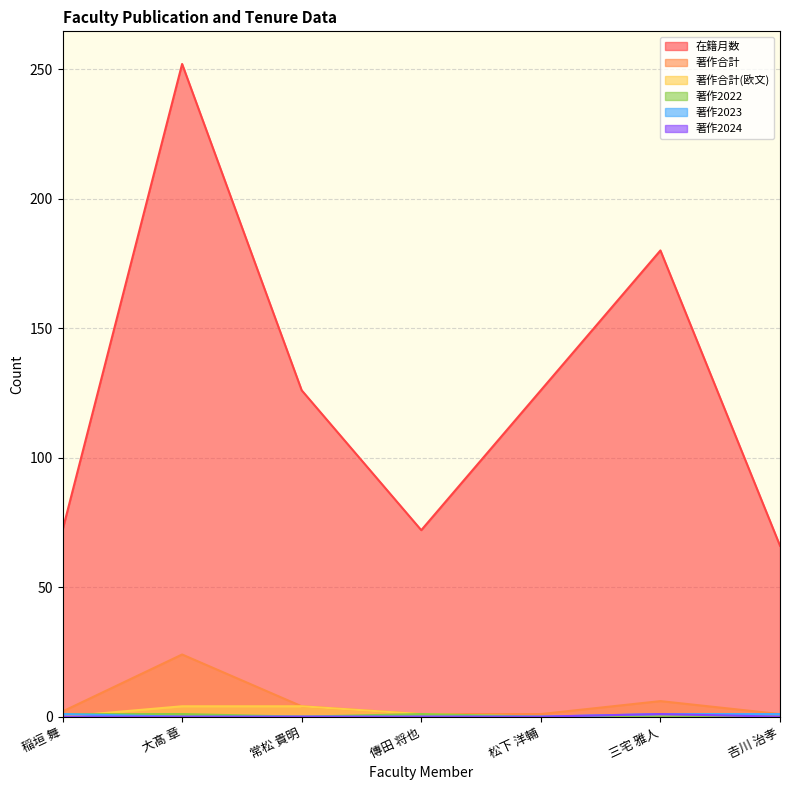

At which category is the sum across all series the highest?

大髙 章